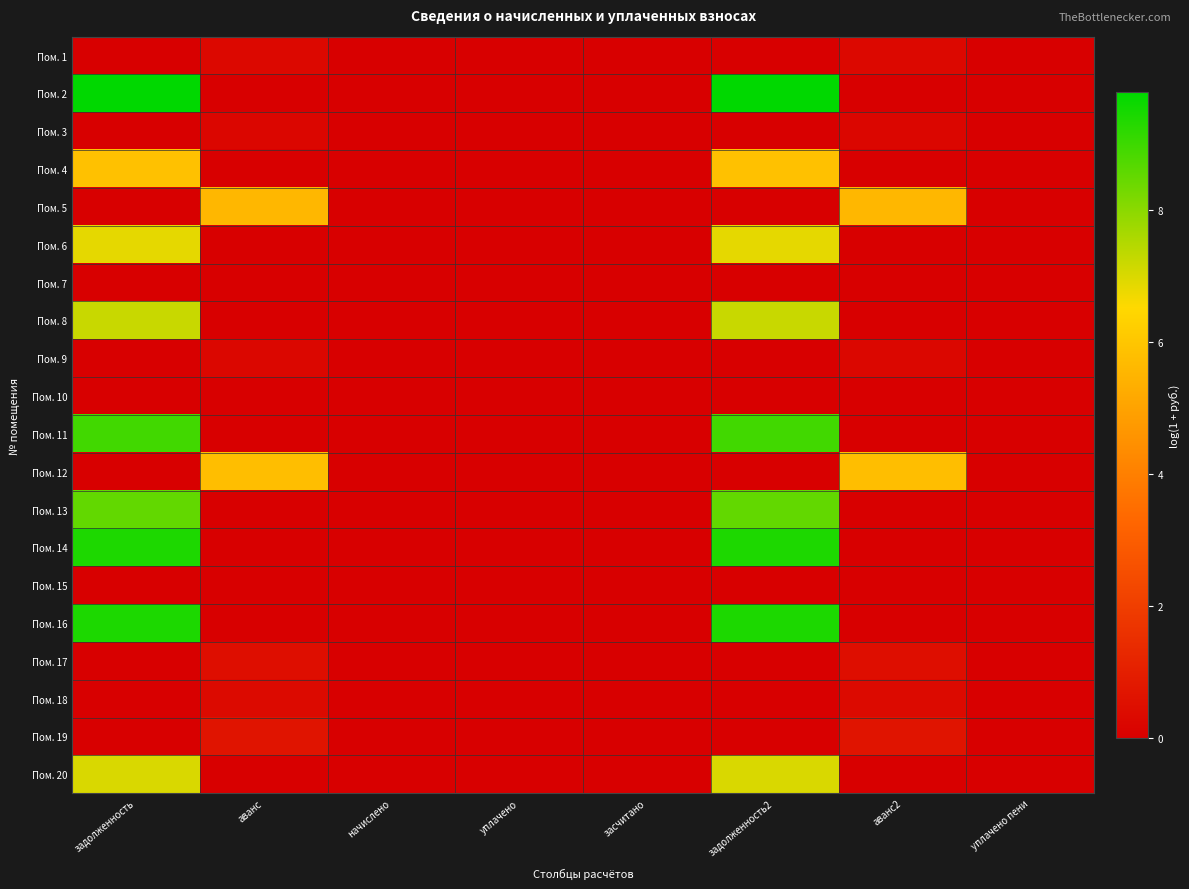

What is the spread (max minus min) of values at задолженность?

9.8